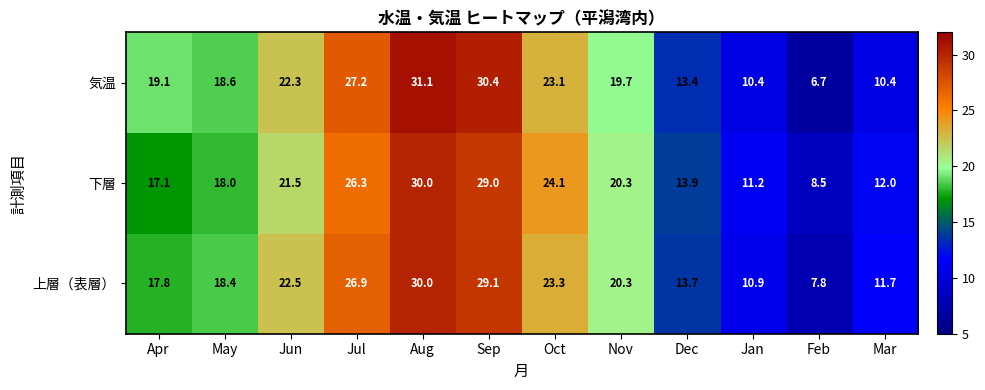

Which label corresponds to the smallest value in the chart?

Feb